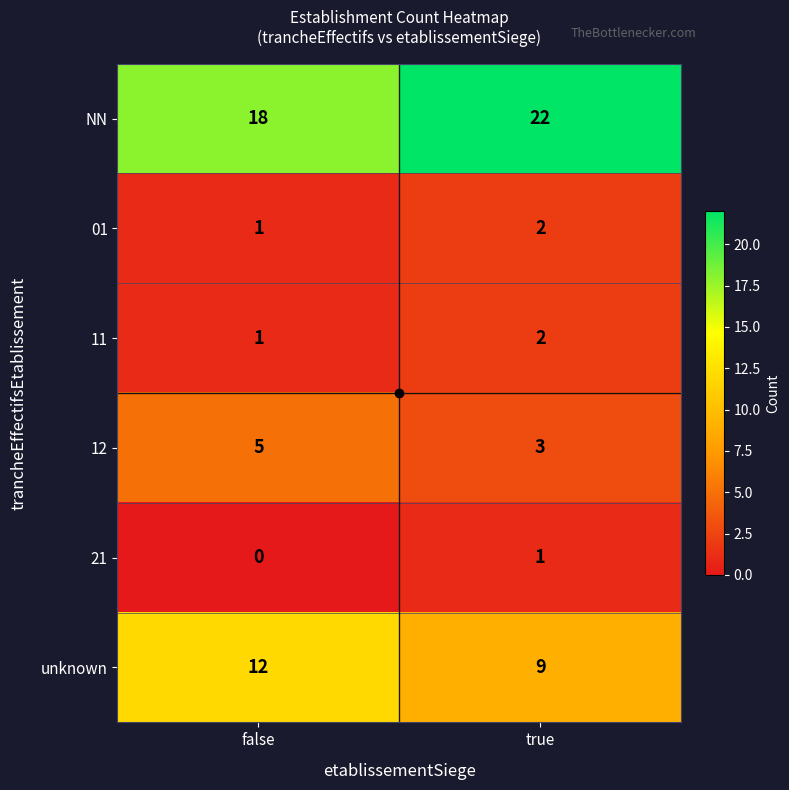

List the labels in order of 12 value, smallest first.

true, false